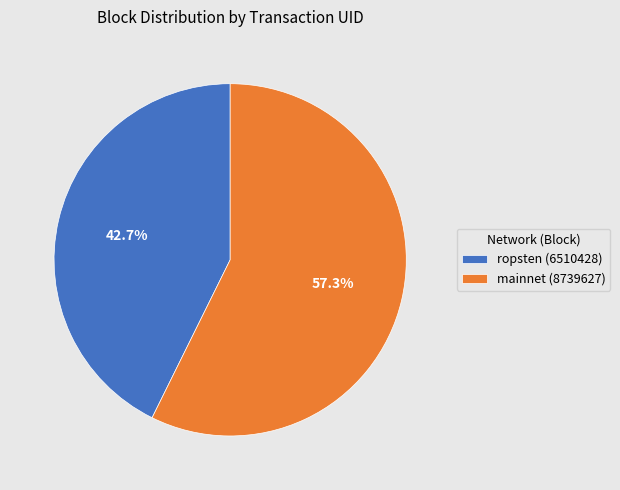

How many segments does this pie chart have?

2